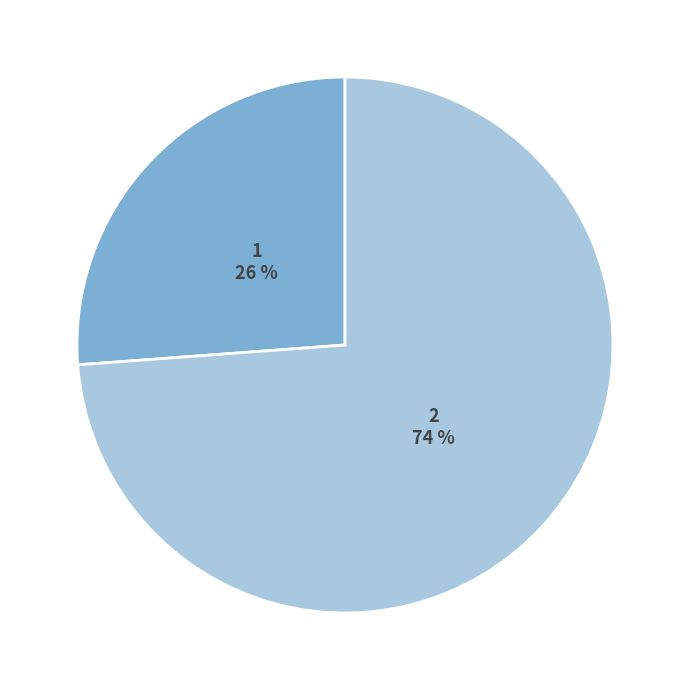

Which category has the biggest portion of the pie?

2